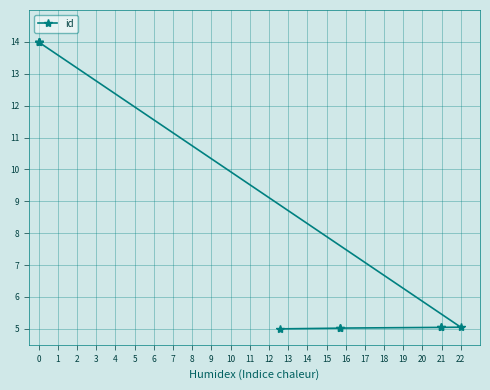

What is the difference between the maximum and minimum values?

9.0